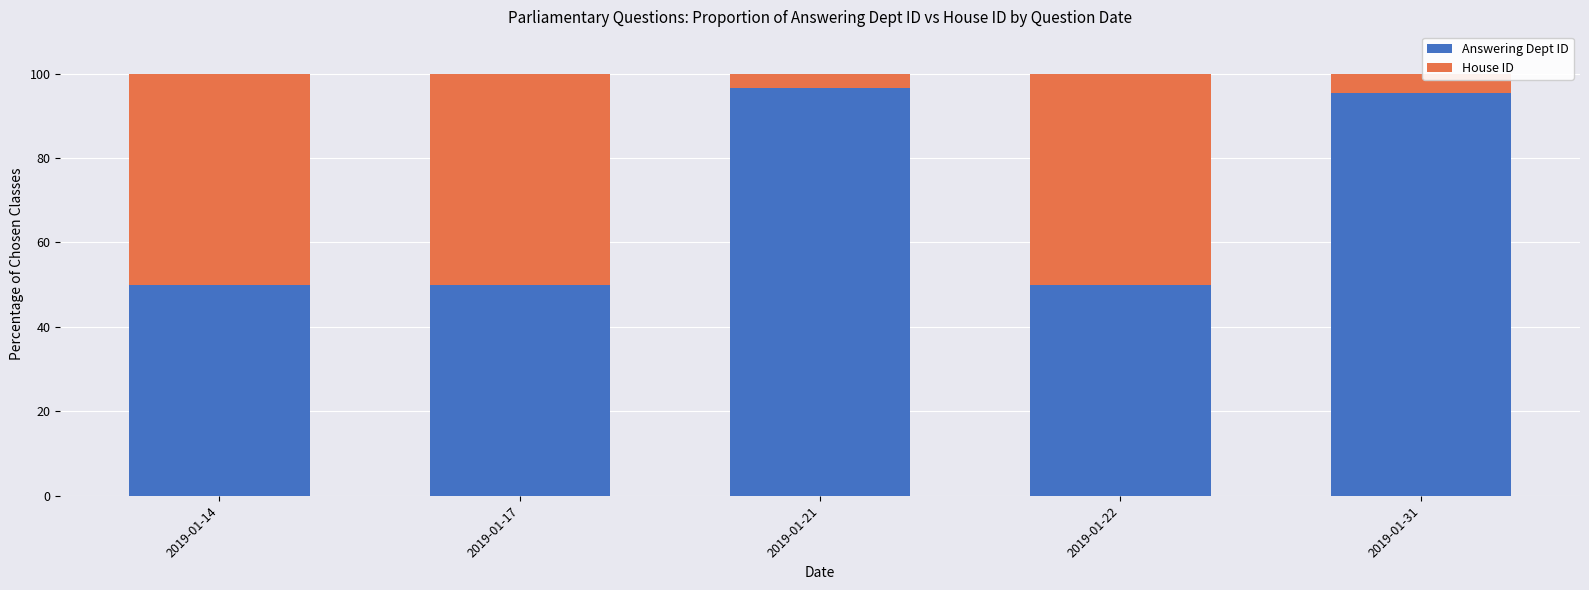

Count the number of data series in this chart.

2